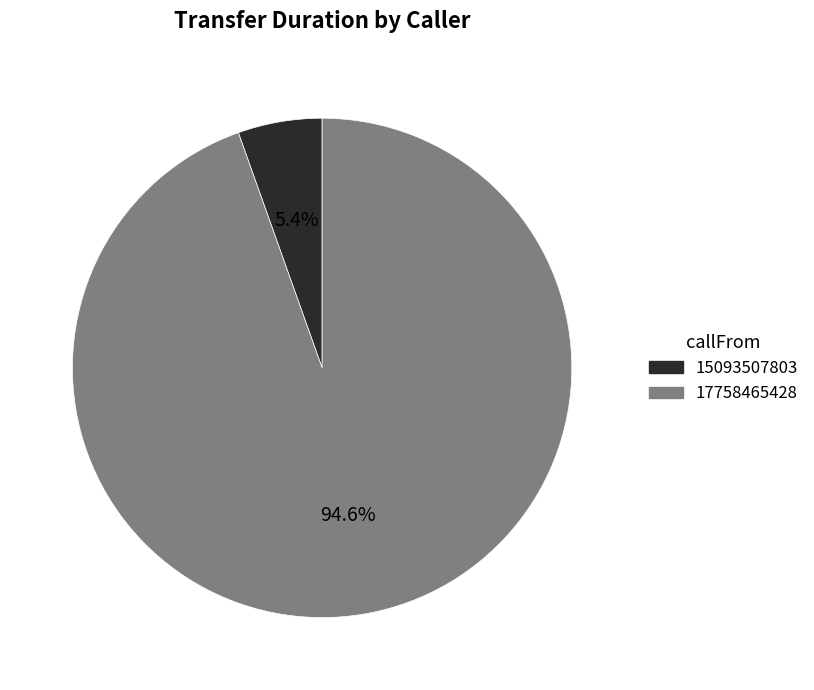

Count the number of slices in the pie.

2